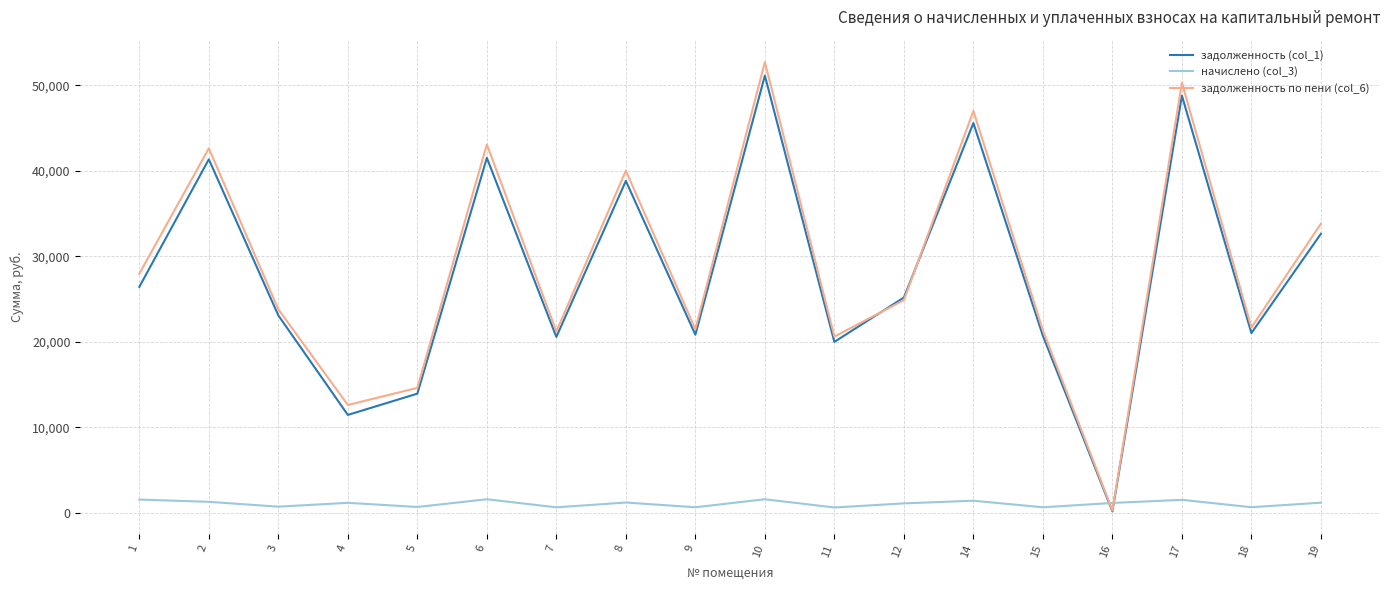

What is the maximum value shown in the chart?

52709.1